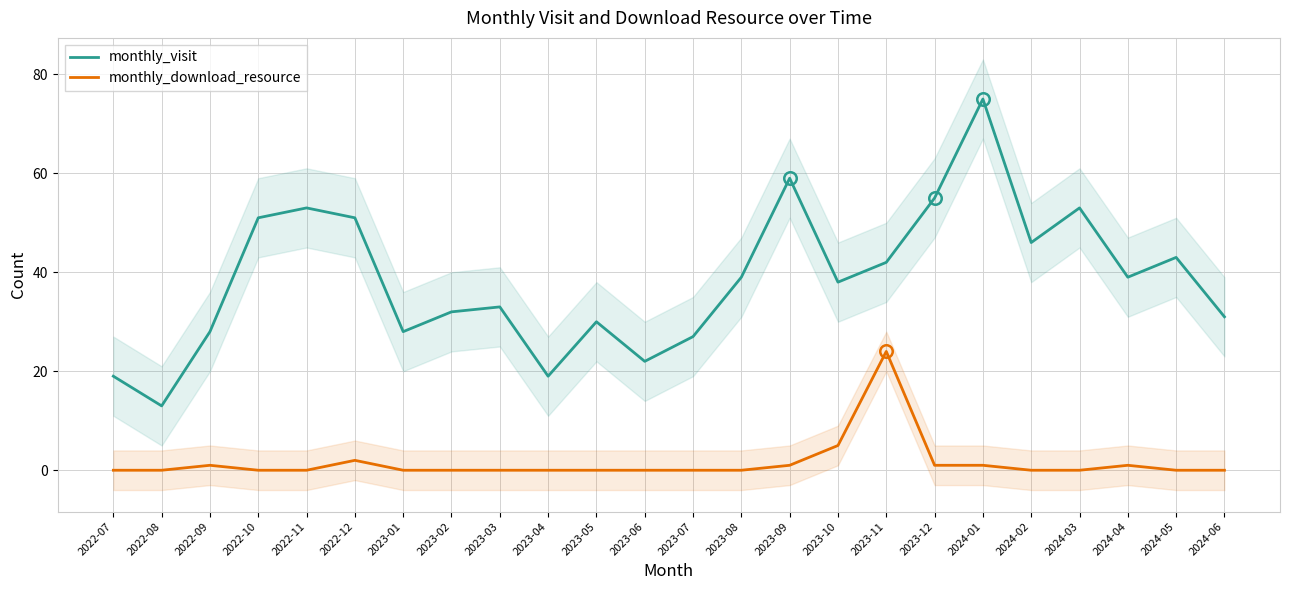

The value of monthly_download_resource at 2022-08 is 0. True or false?

True